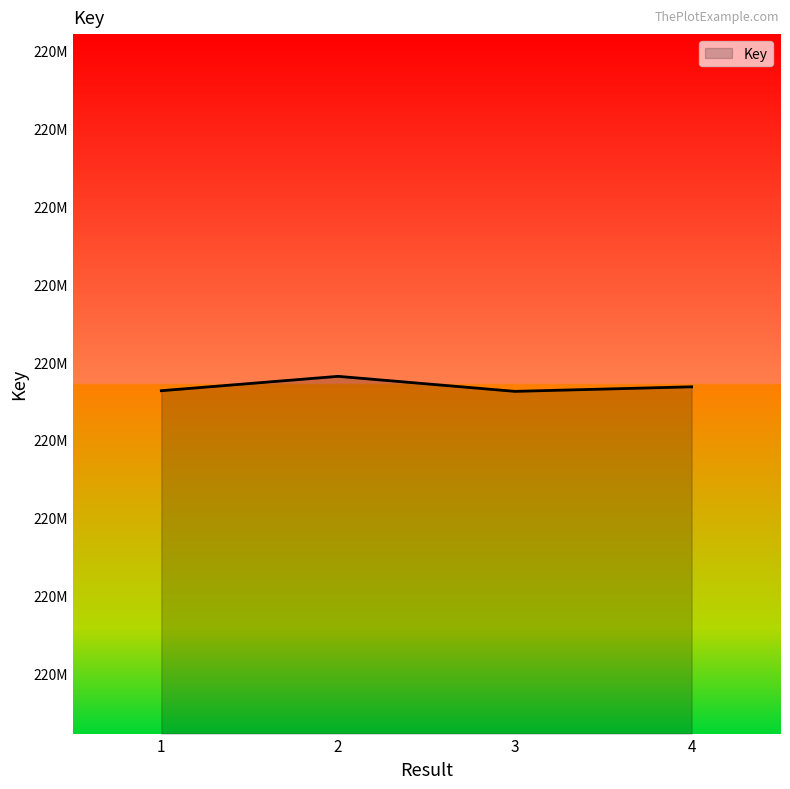

What is the difference between the second highest and second lowest values?

251